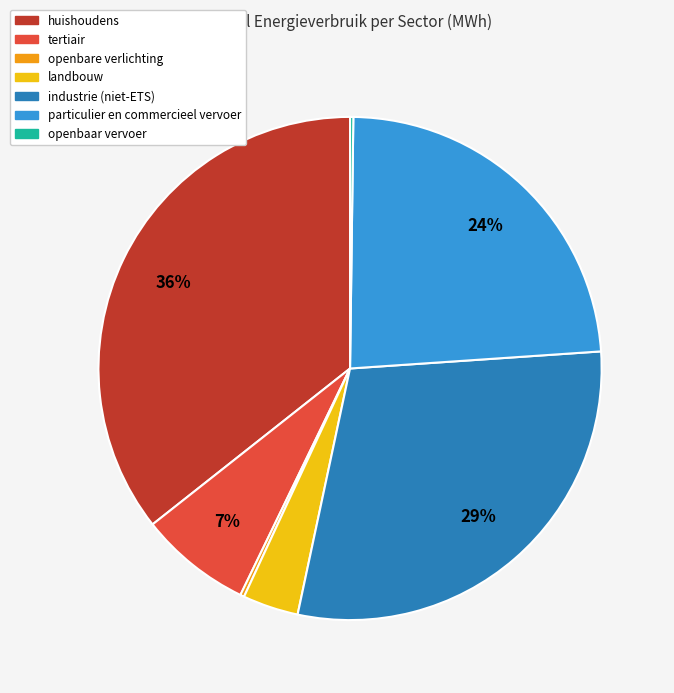

The particulier en commercieel vervoer slice represents 24% of the pie. True or false?

True